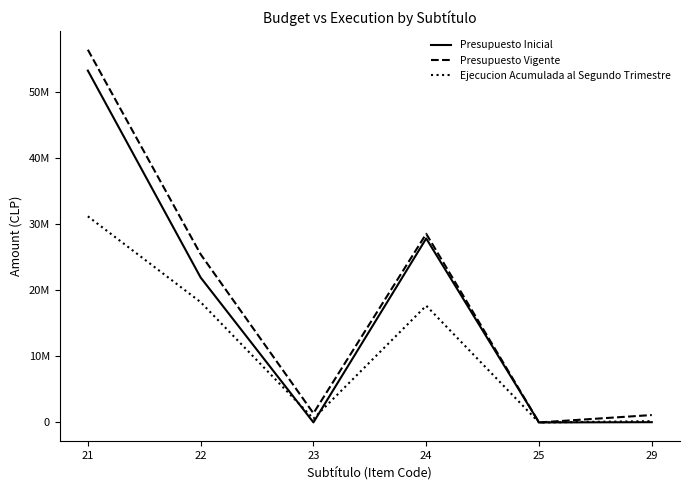

Does the chart have visible grid lines?

No